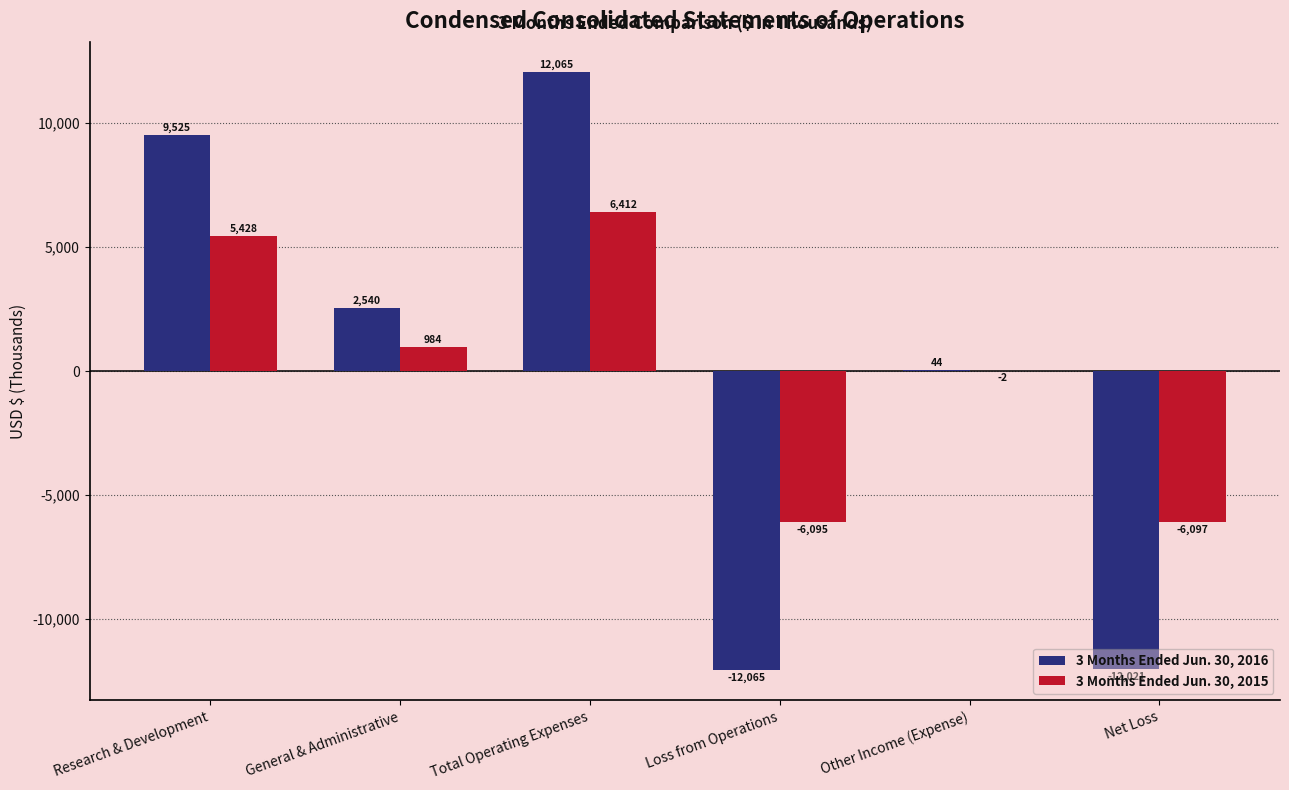

Is it true that 3 Months Ended Jun. 30, 2015 equals 3509 at Total Operating Expenses?

False